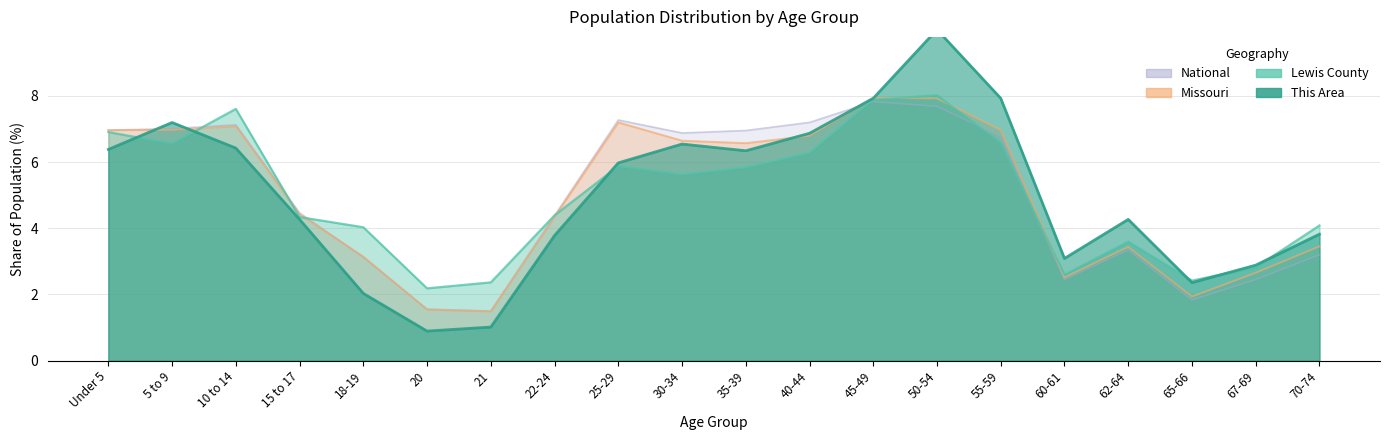

Reading left to right, what are all the values shown in this chart?

This Area: 6.4	7.2	6.4	4.3	2.0	0.9	1.0	3.8	6.0	6.5	6.3	6.9	7.9	10.0	7.9	3.1	4.3	2.4	2.9	3.8
Lewis County: 6.9	6.6	7.6	4.3	4.0	2.2	2.4	4.4	5.9	5.6	5.8	6.3	7.9	8.0	6.6	2.6	3.6	2.4	2.8	4.1
Missouri: 7.0	7.0	7.1	4.4	3.1	1.5	1.5	4.3	7.2	6.6	6.6	6.8	7.9	7.9	7.0	2.5	3.4	1.9	2.7	3.5
National: 7.0	7.0	7.1	4.5	3.1	1.6	1.5	4.4	7.3	6.9	7.0	7.2	7.8	7.7	6.8	2.5	3.3	1.8	2.5	3.2